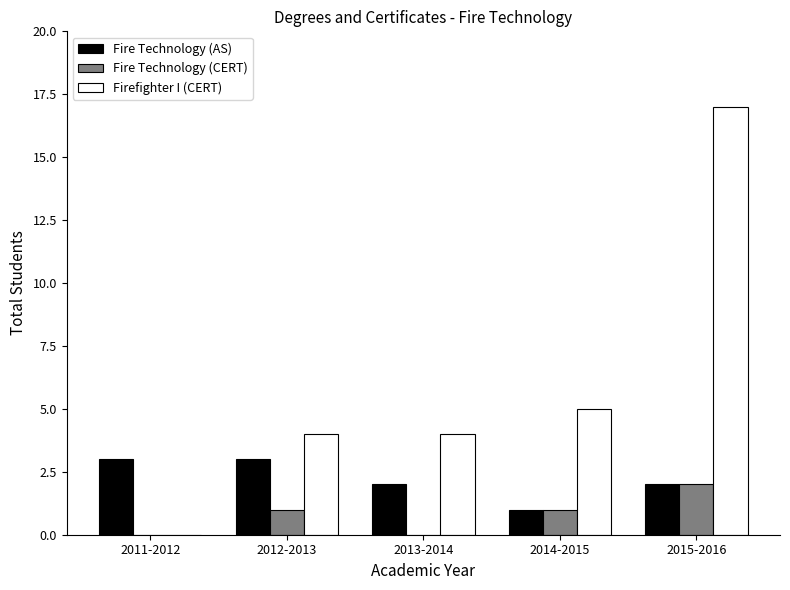

What is the greatest value displayed?

17